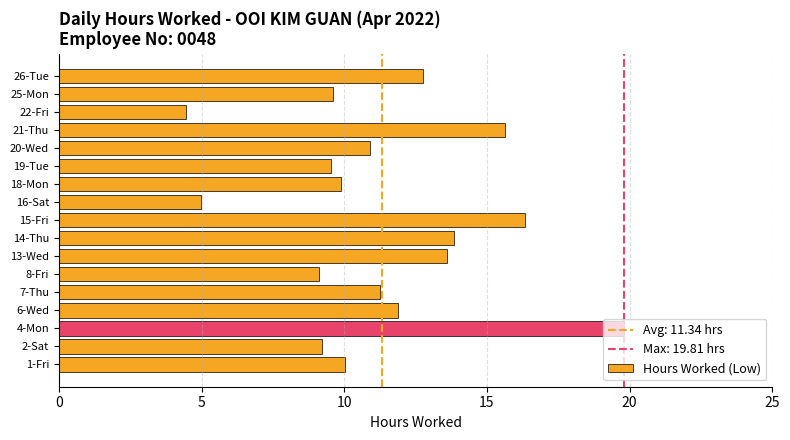

At which category does the chart reach its minimum across all series?

22-Fri